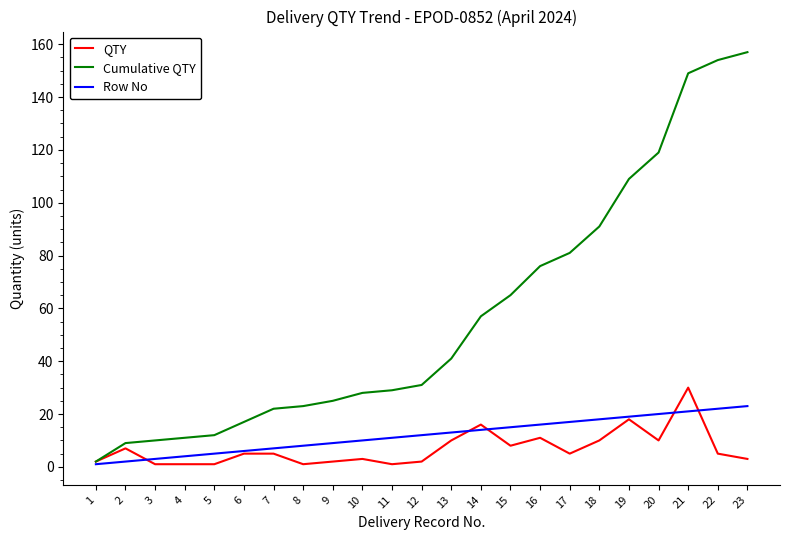

How many lines are shown in the chart?

3